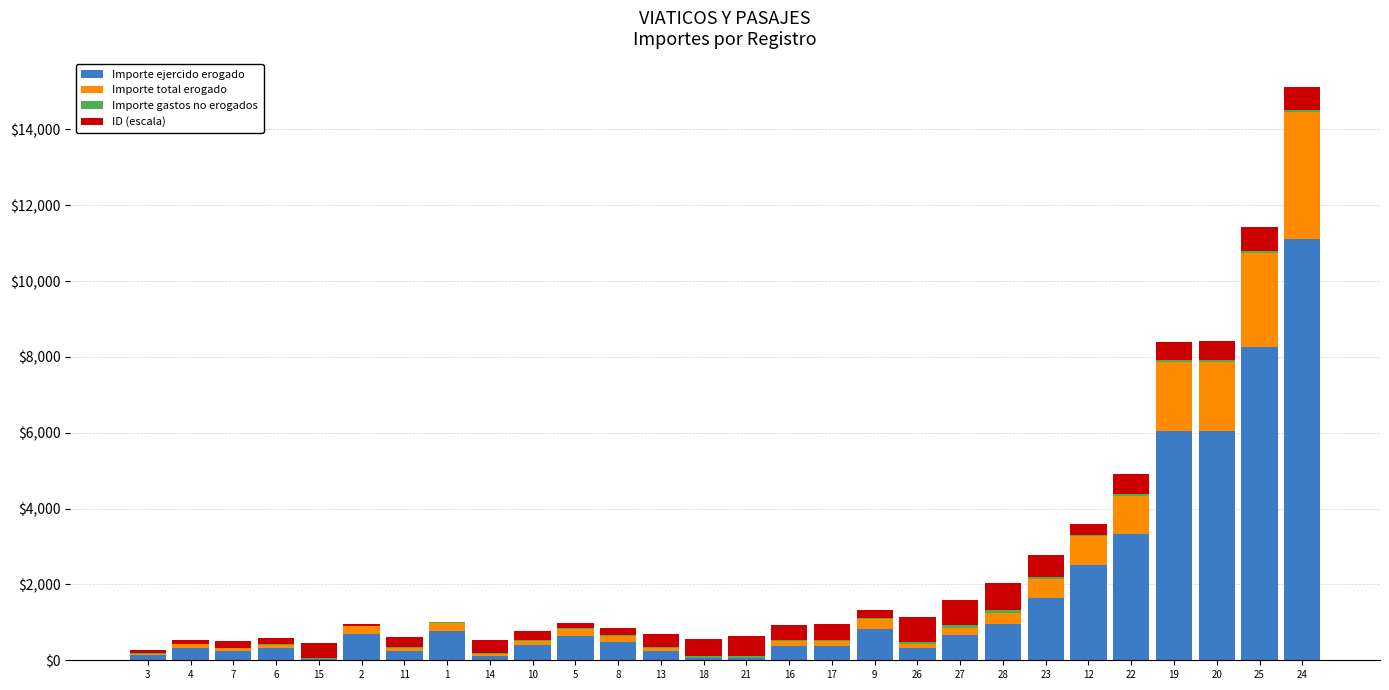

Are the bars horizontal?

No